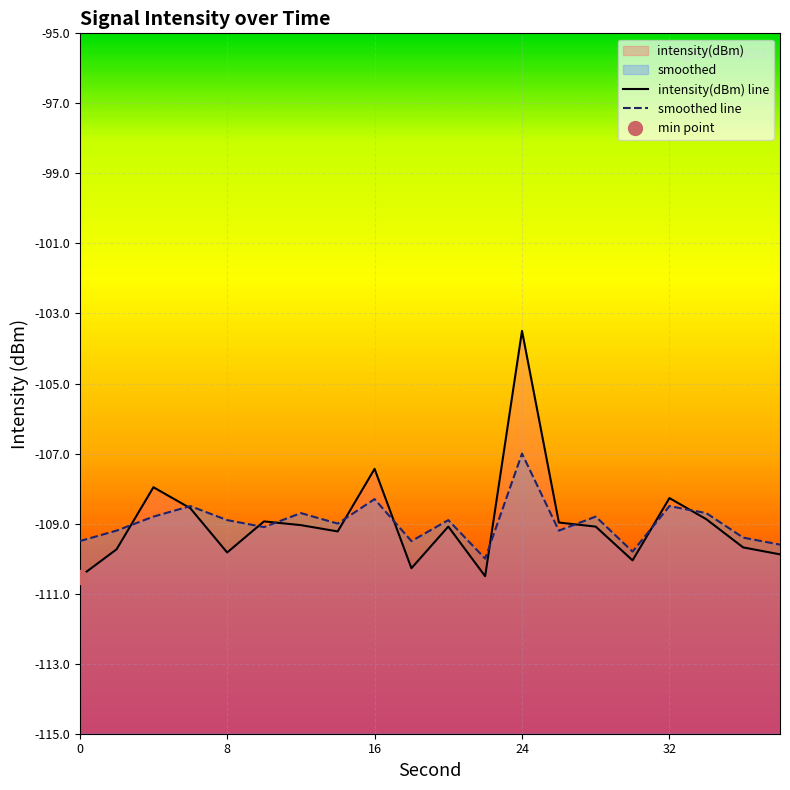

At how many categories does at least one series exceed -108?

3